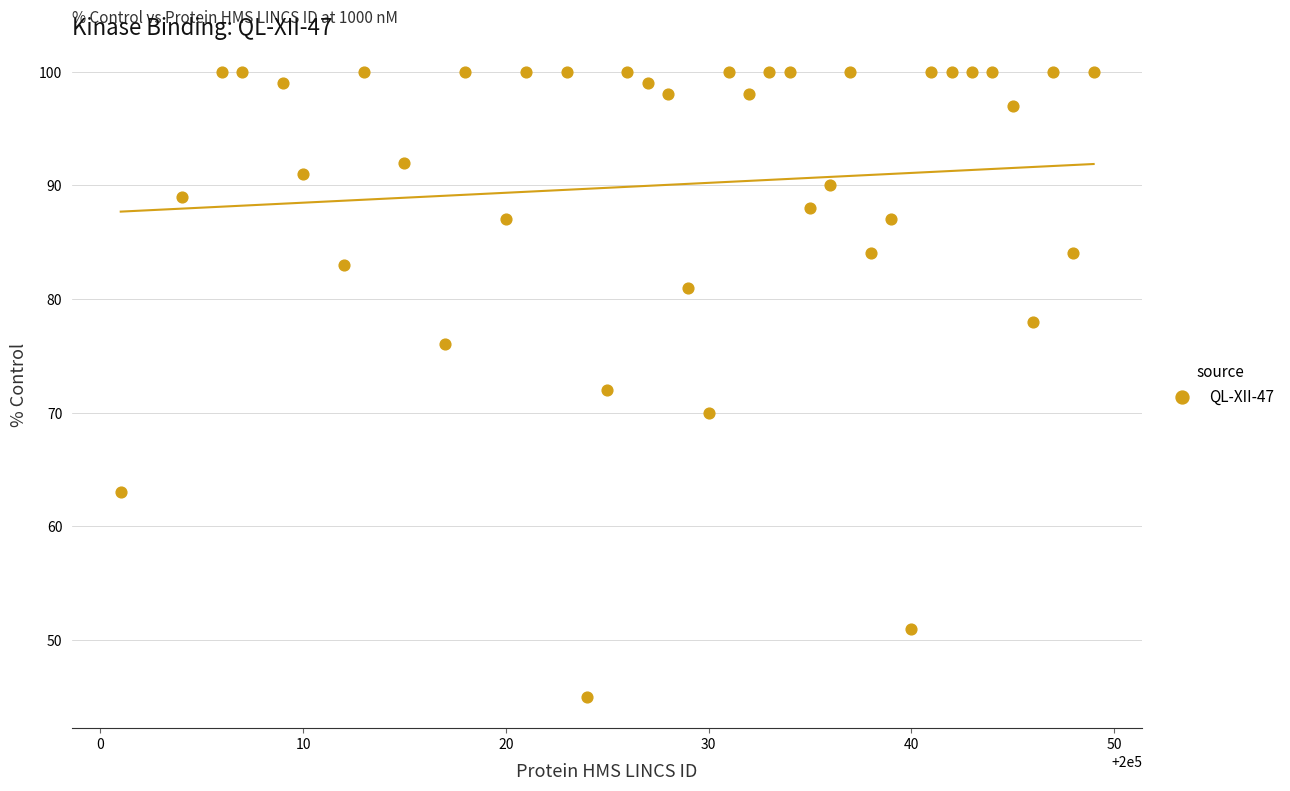

What is the range of Y values (max minus min)?

55